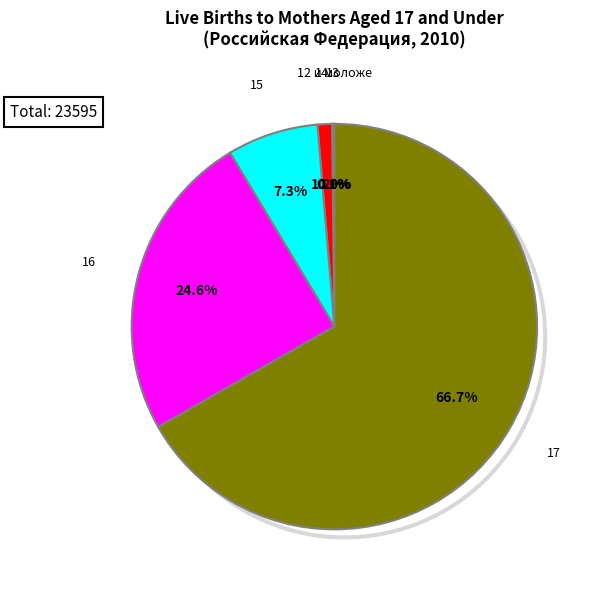

Is there a majority slice in this chart?

Yes